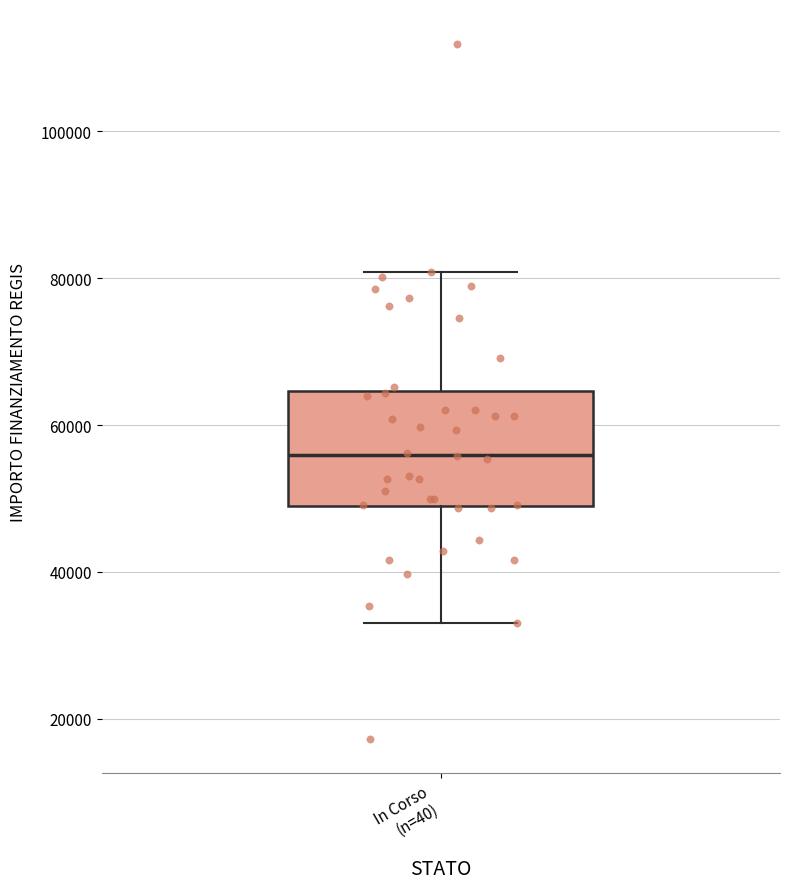

Transcribe this box plot: give where the median line is, the range the box spans, and where the two whiskers end, as read against the y-axis. The values are not printed on the chart, so give them approximately, as read against the axis.

median 56000, box 50000 to 64000, whiskers 32000 to 80000